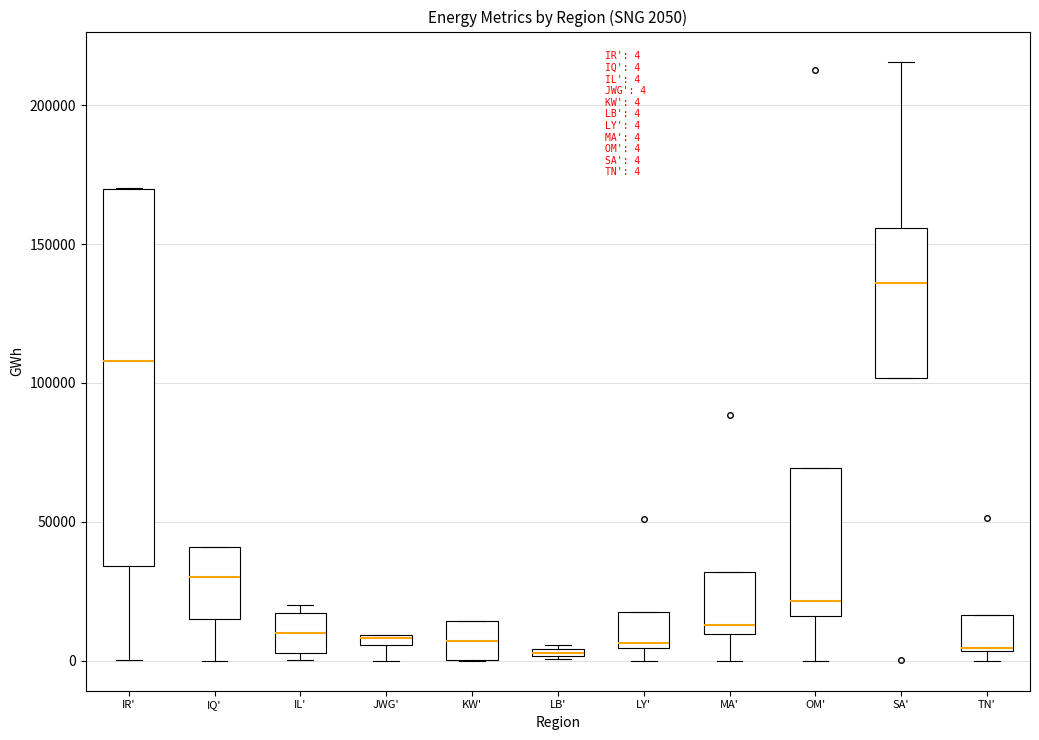

Which box's median line is the highest?

SA'